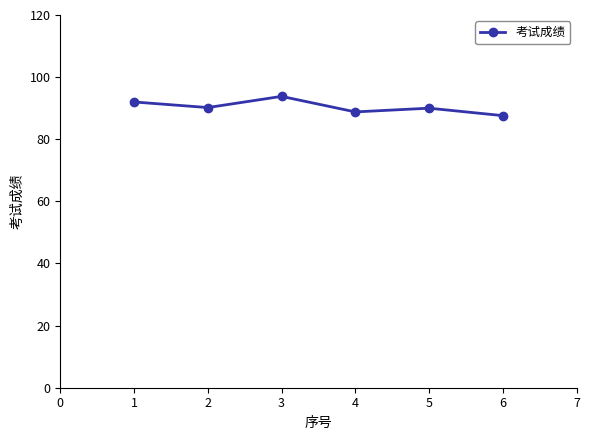

How many categories are shown in the chart?

6